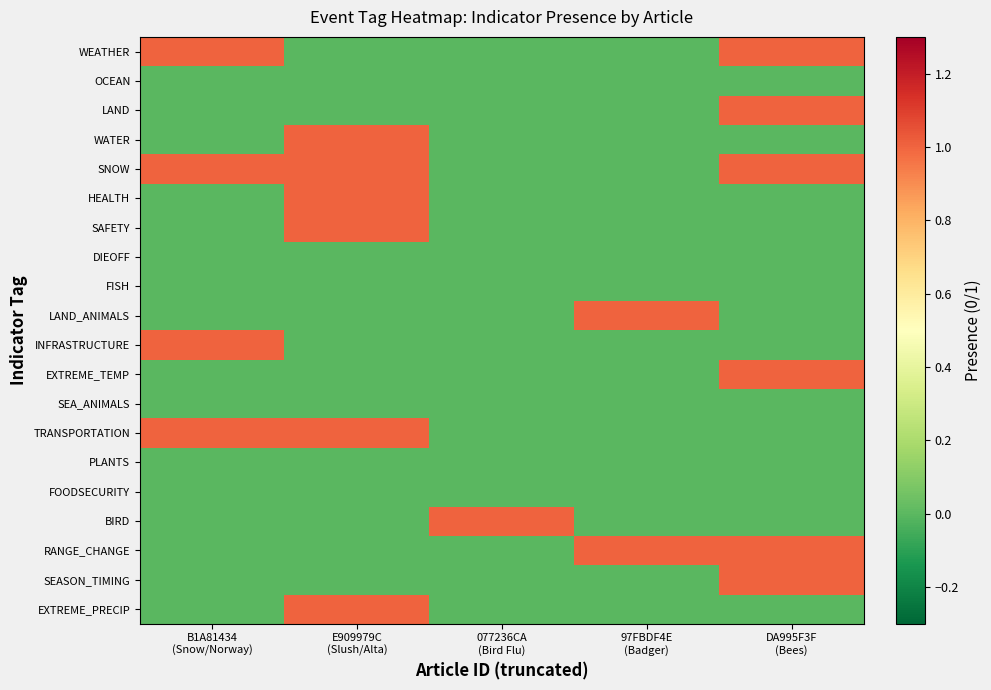

At how many categories does at least one series exceed 0?

5